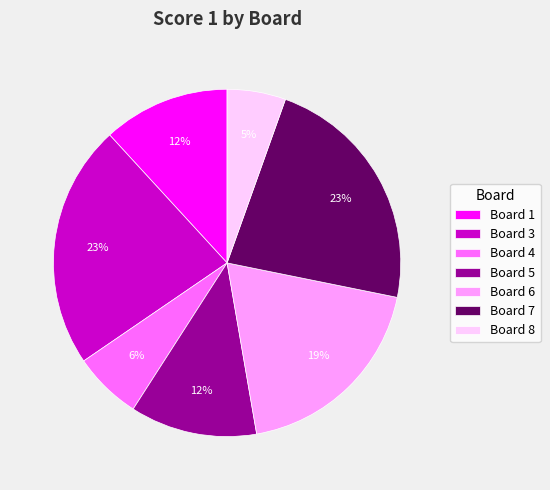

Combined, do Board 4 and Board 8 account for over 50%?

No